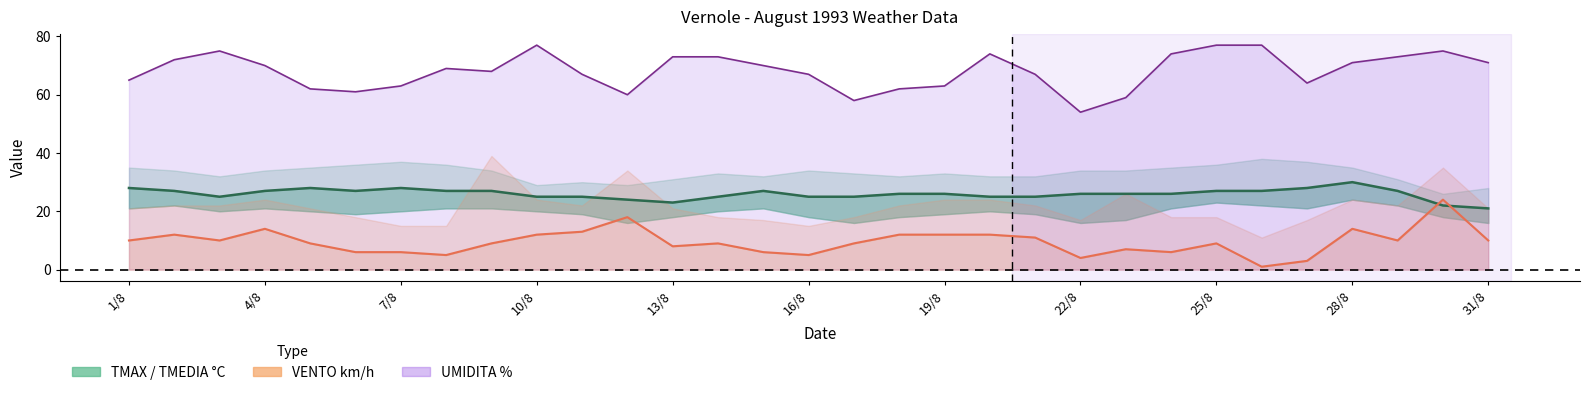

Reading left to right, extract all data points from this chart.

TMEDIA °C: 28	27	25	27	28	27	28	27	27	25	25	24	23	25	27	25	25	26	26	25	25	26	26	26	27	27	28	30	27	22	21
UMIDITA %: 65	72	75	70	62	61	63	69	68	77	67	60	73	73	70	67	58	62	63	74	67	54	59	74	77	77	64	71	73	75	71
VENTOMEDIA km/h: 10	12	10	14	9	6	6	5	9	12	13	18	8	9	6	5	9	12	12	12	11	4	7	6	9	1	3	14	10	24	10